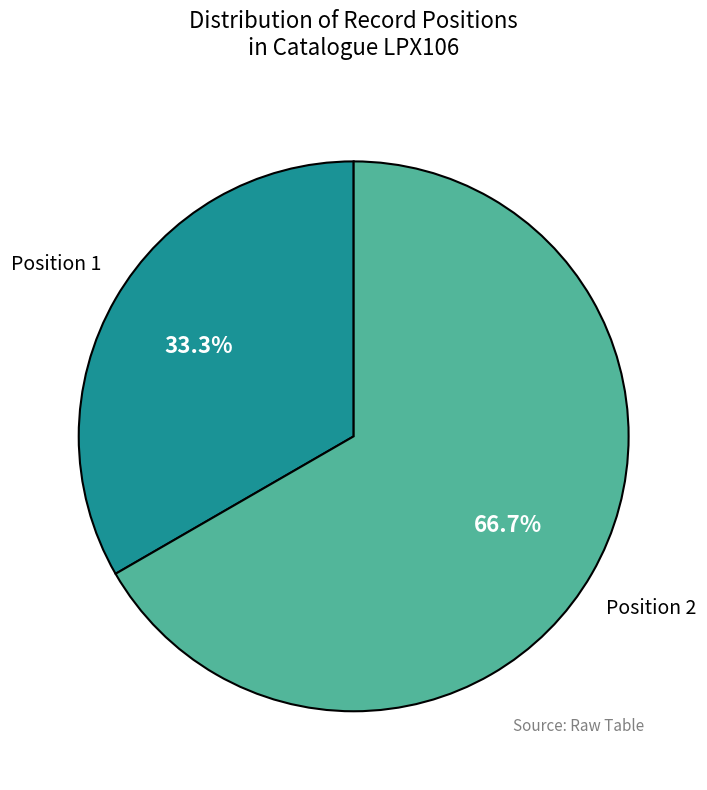

Rank the categories by value from highest to lowest.

Position 2, Position 1